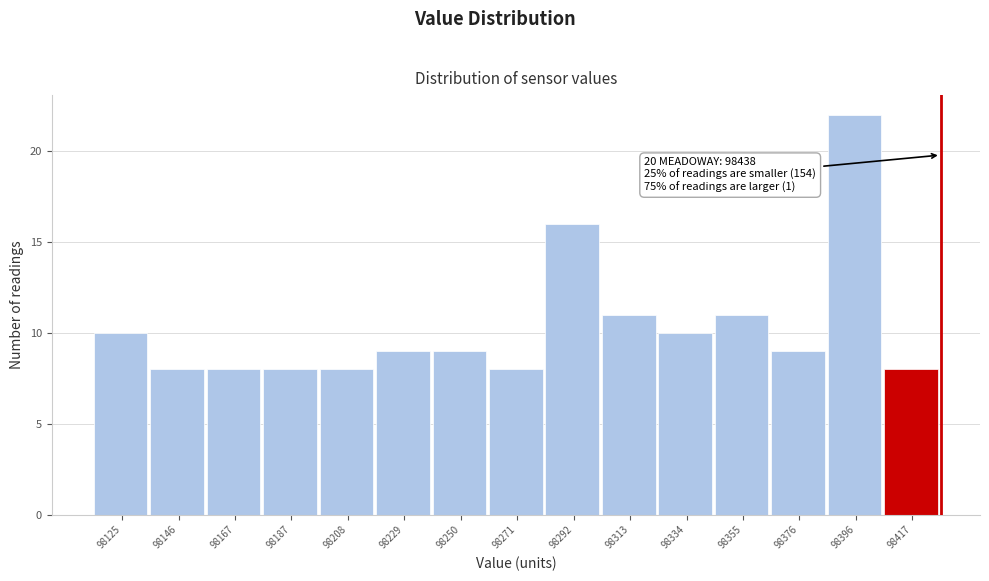

Reading left to right, list all the values displayed in this chart.

10	8	8	8	8	9	9	8	16	11	10	11	9	22	8